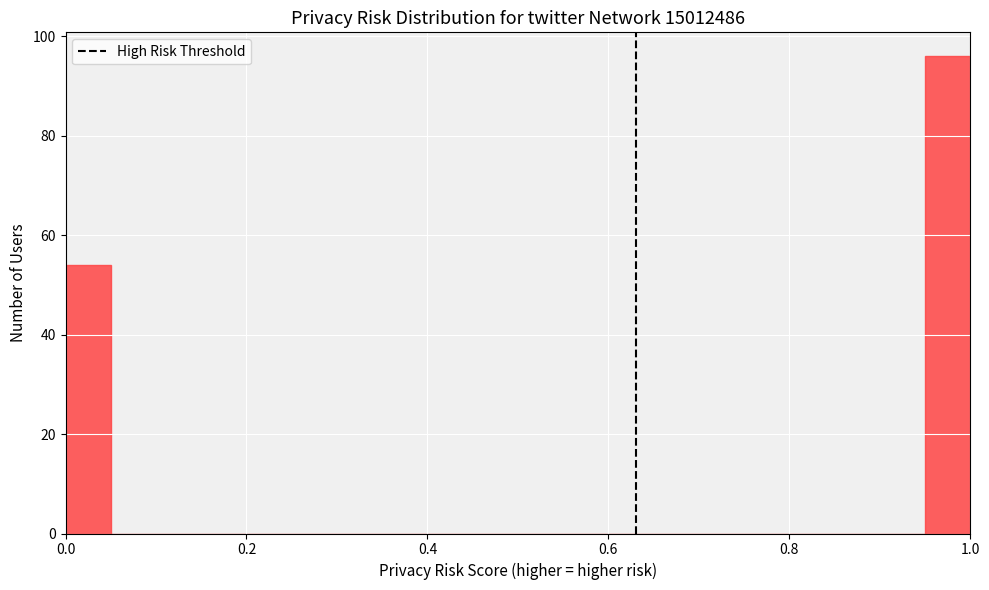

Read against the x-axis, roughly where is the centre of the tallest bar?

0.98